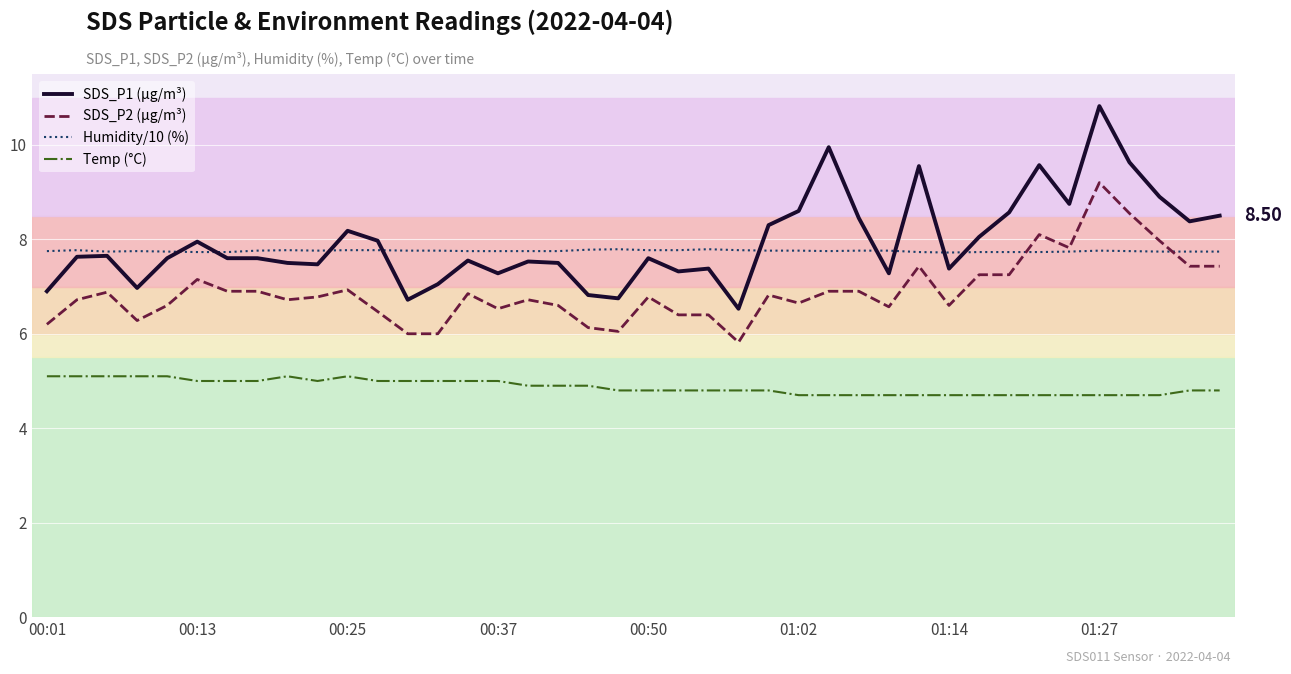

True or false: Humidity/10 (%) and Temp (°C) cross at least once.

False